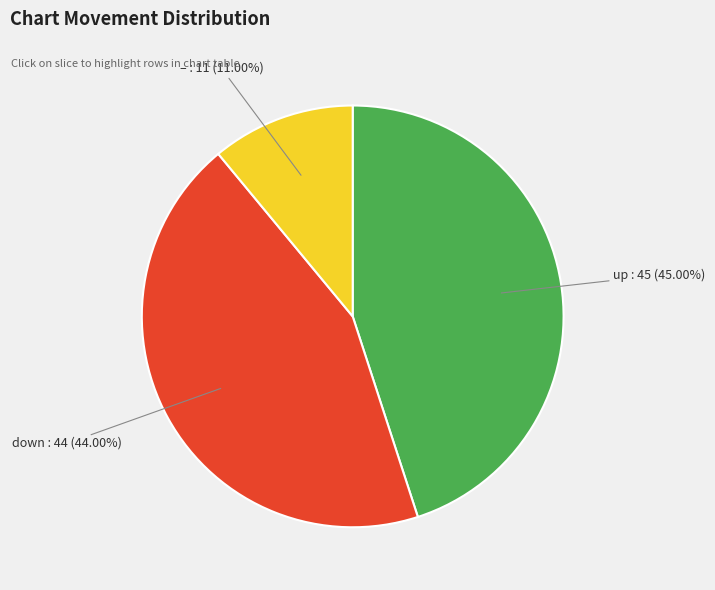

Which has a higher value, – or down?

down